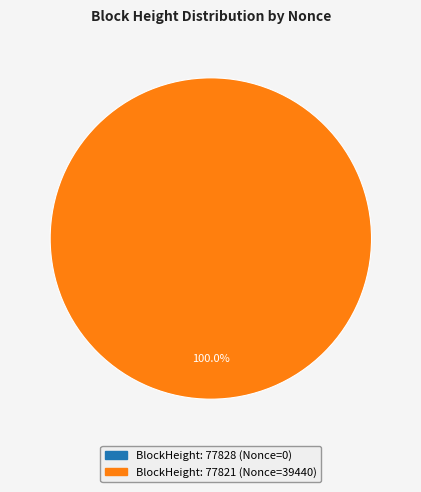

Is it true that 77821 is 89% of the pie?

False